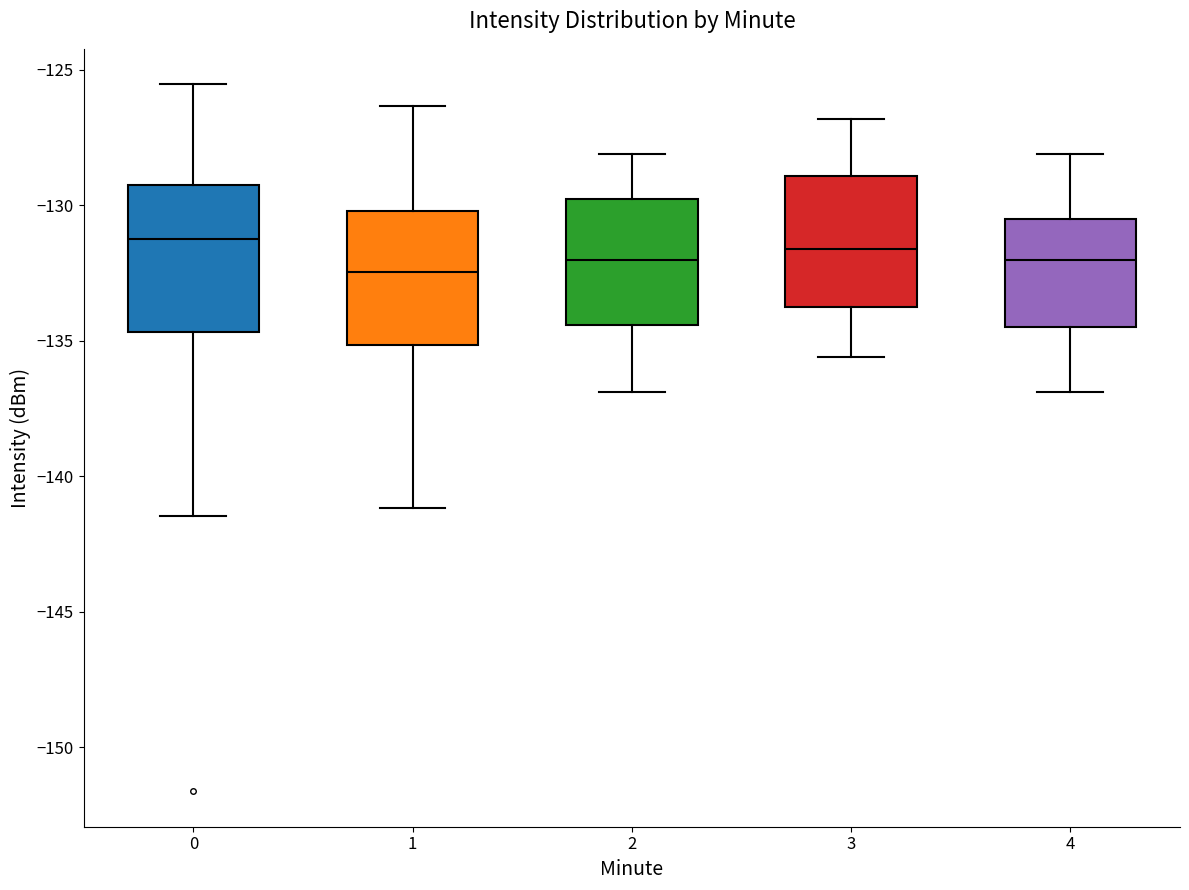

Where is the lower edge of the box at x = 0 on the y-axis? The values are not printed on the chart, so give them approximately, as read against the axis.

-134.5